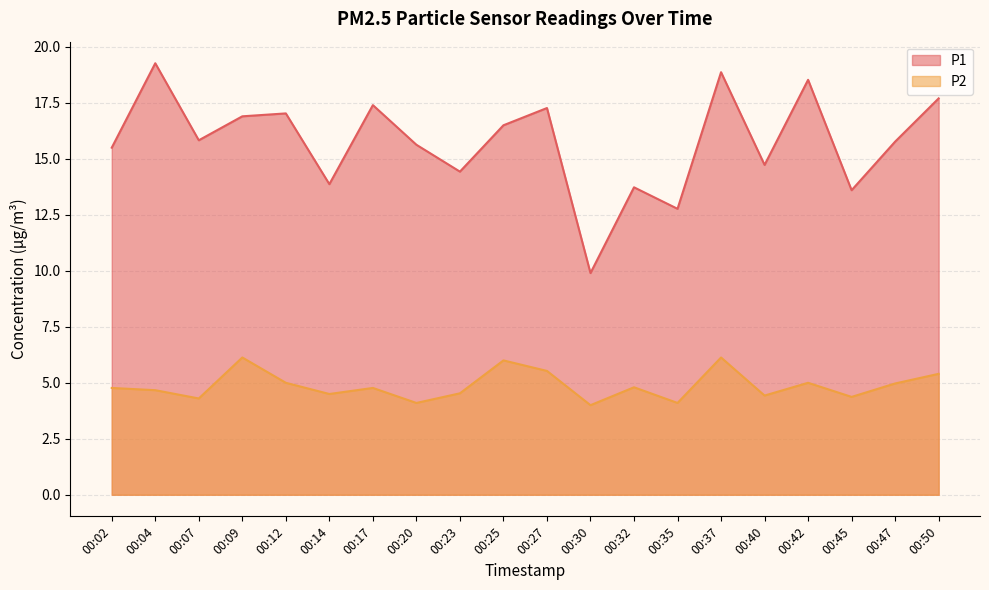

Reading right to left, extract all data points from this chart.

P1: 17.7	15.8	13.6	18.5	14.7	18.9	12.8	13.7	9.9	17.3	16.5	14.4	15.6	17.4	13.9	17.0	16.9	15.8	19.3	15.5
P2: 5.4	5.0	4.4	5.0	4.4	6.1	4.1	4.8	4.0	5.5	6.0	4.5	4.1	4.8	4.5	5.0	6.1	4.3	4.7	4.8